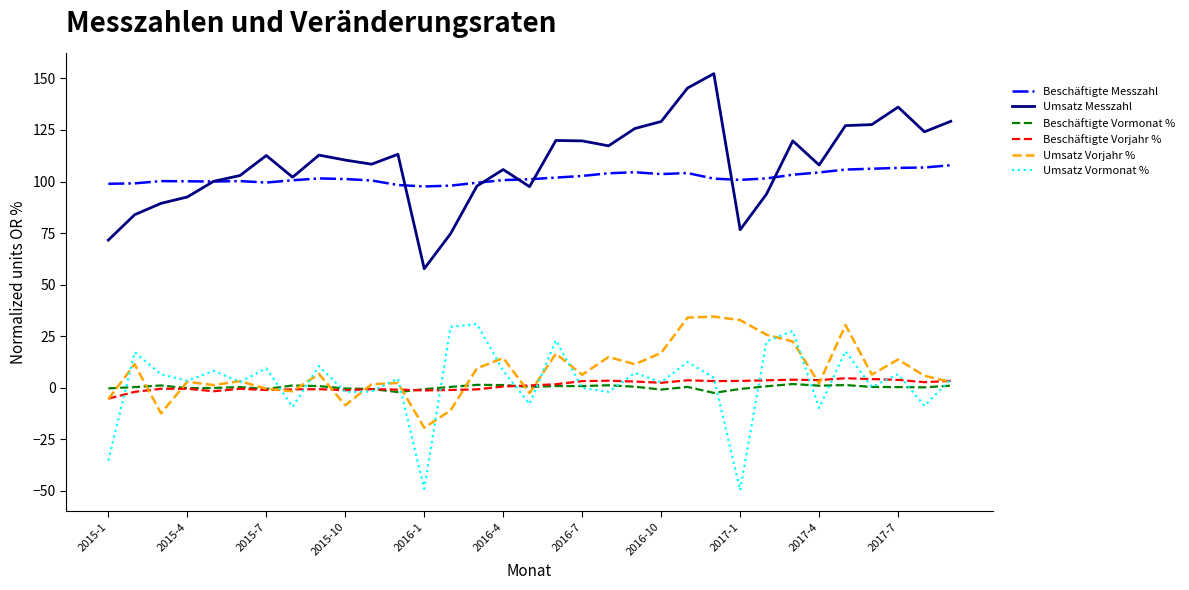

What is the greatest value displayed?

152.3